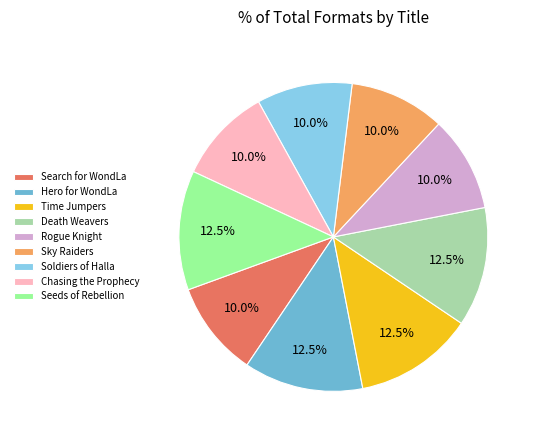

How many slices are in this pie chart?

9